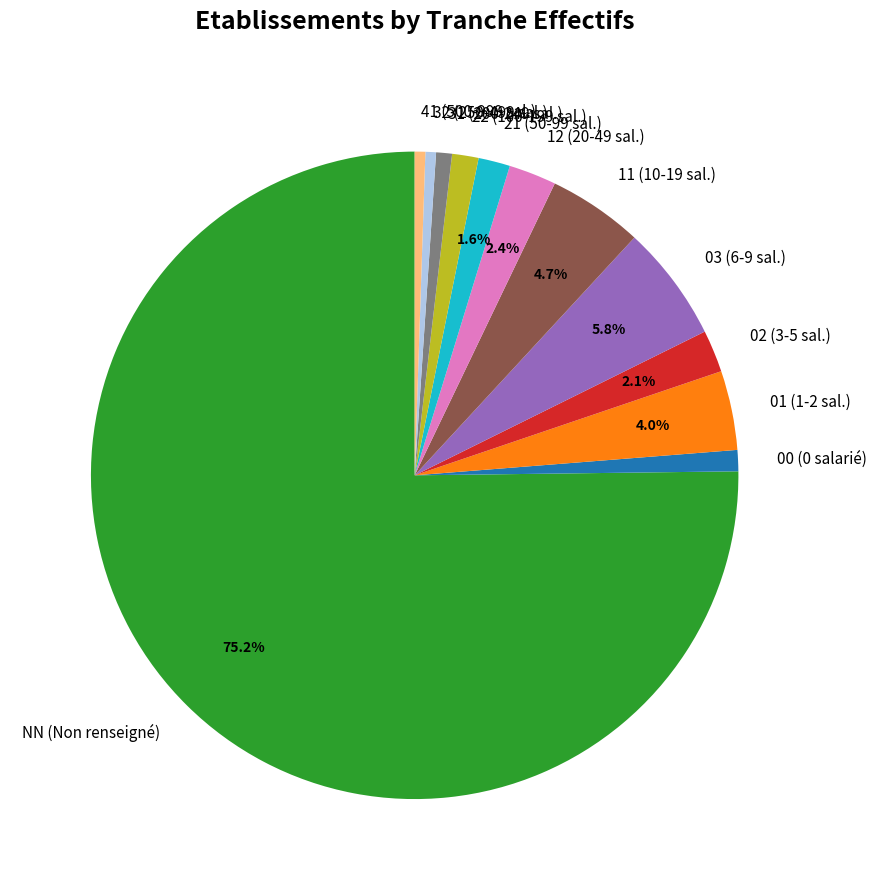

Which has a higher value, 01 (1-2 sal.) or 03 (6-9 sal.)?

03 (6-9 sal.)